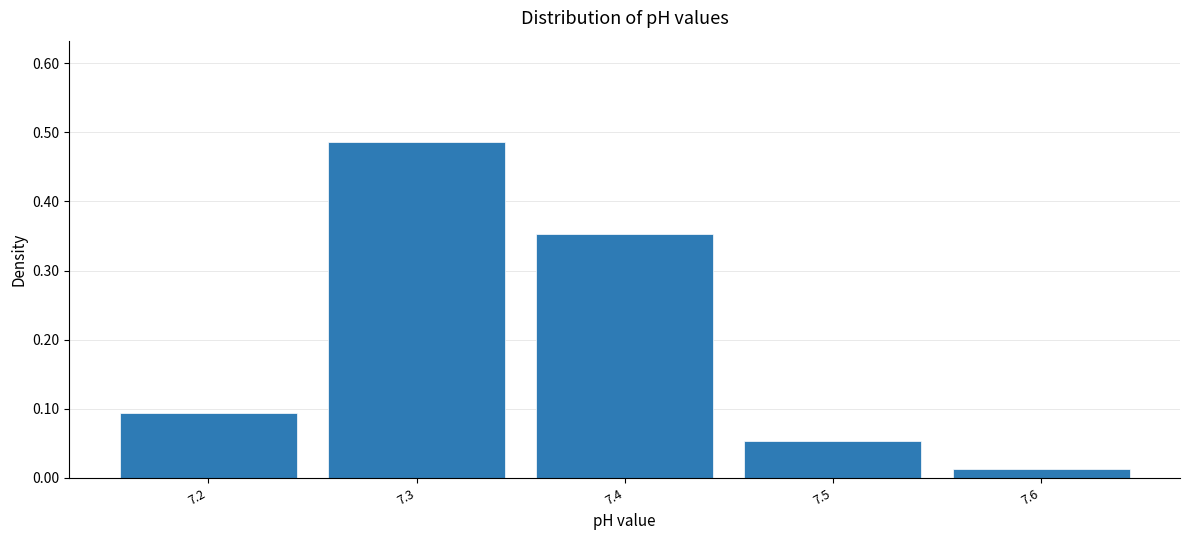

What is the sum of all values?

1.0